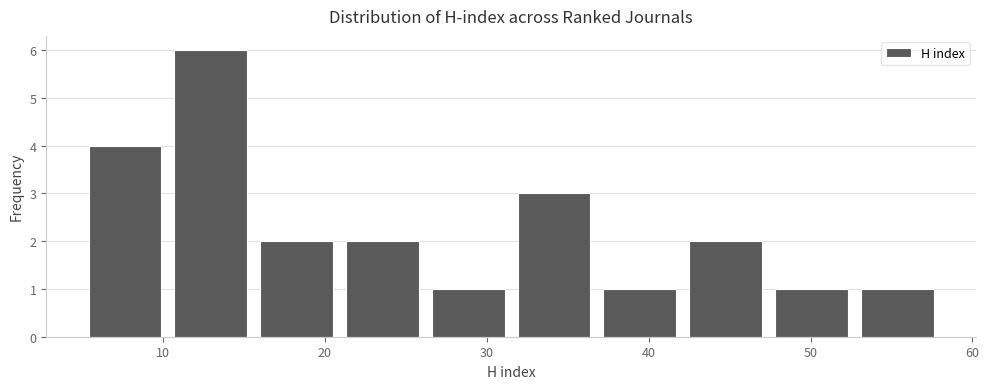

Over which range of the x-axis is the bar tallest?

10.3 to 15.6